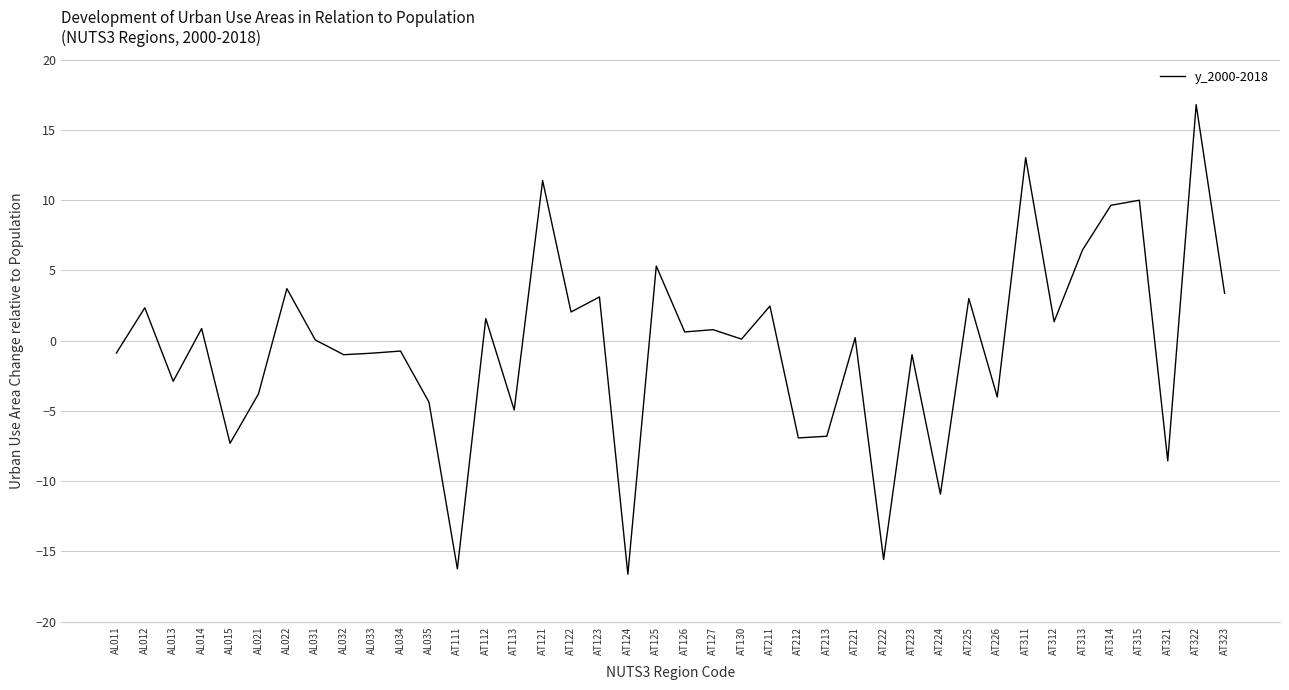

Is it true that the value at AL031 is 0.1?

True